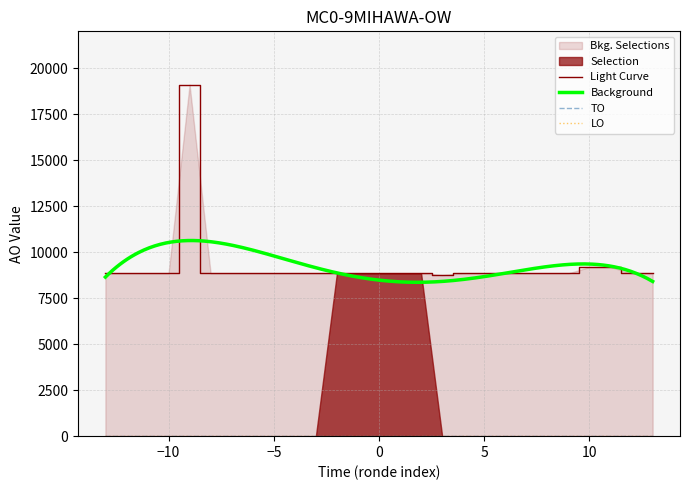

In AO, how many points are higher than both neighbors (excluding endpoints)?

2